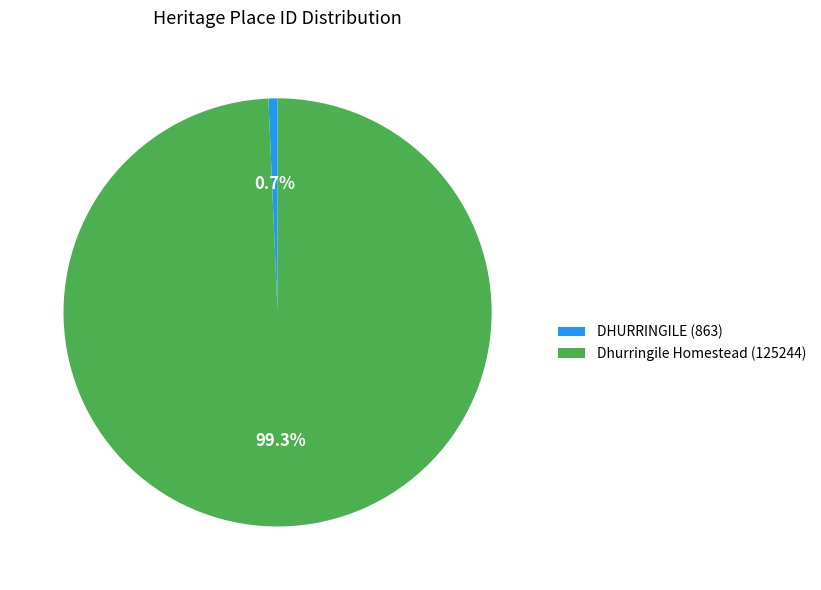

True or false: DHURRINGILE accounts for 1% of the total.

True